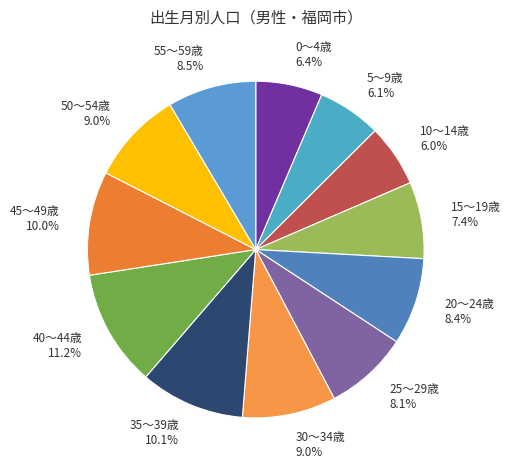

Does 45～49歳 account for over 50% of the chart?

No